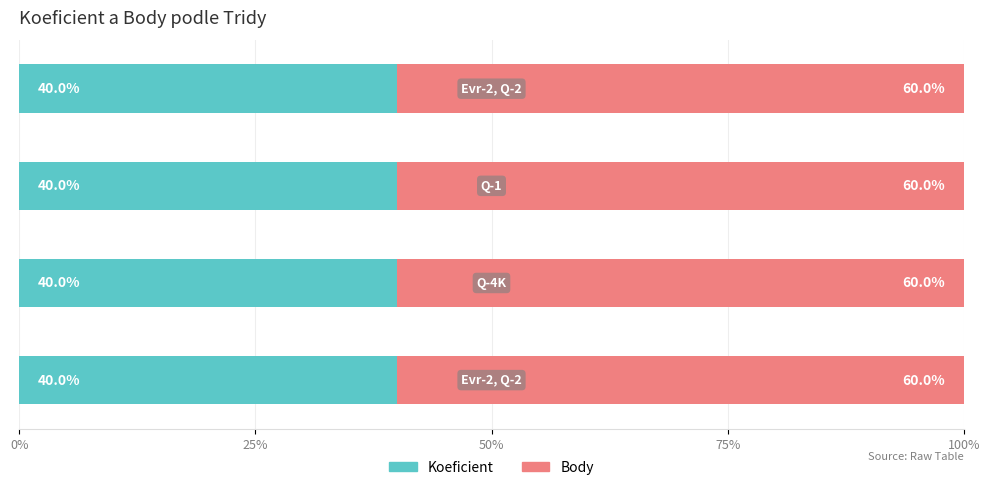

What is the sum of all Koeficient values?

160